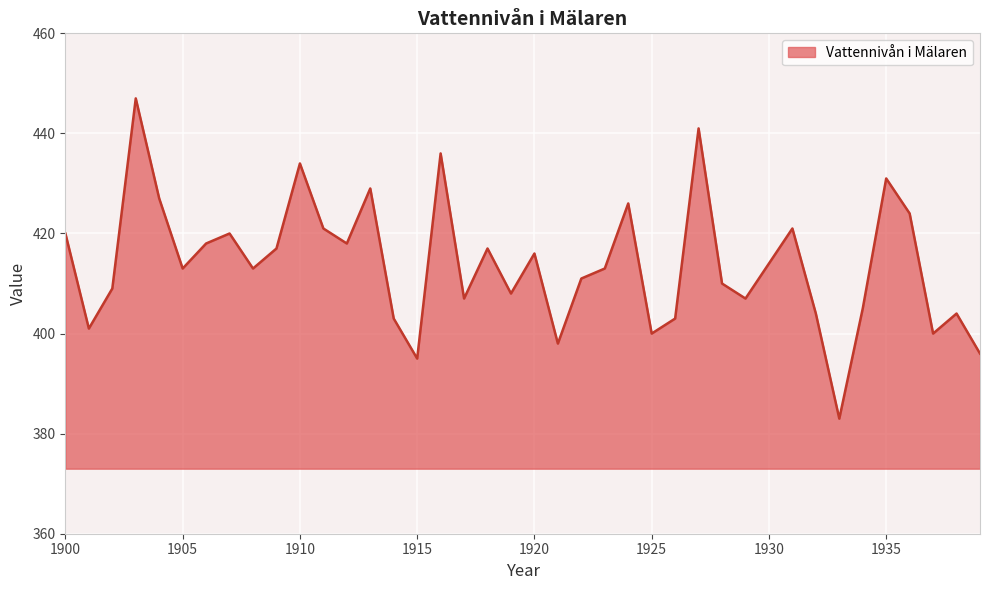

Does the chart display data point markers on the line(s)?

No